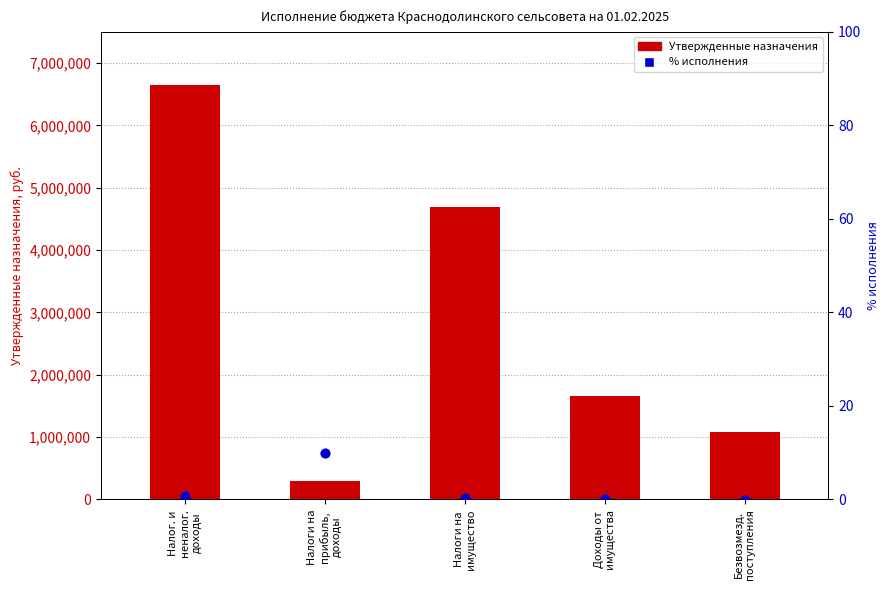

Which series has the widest spread of Y values?

Утвержденные назначения